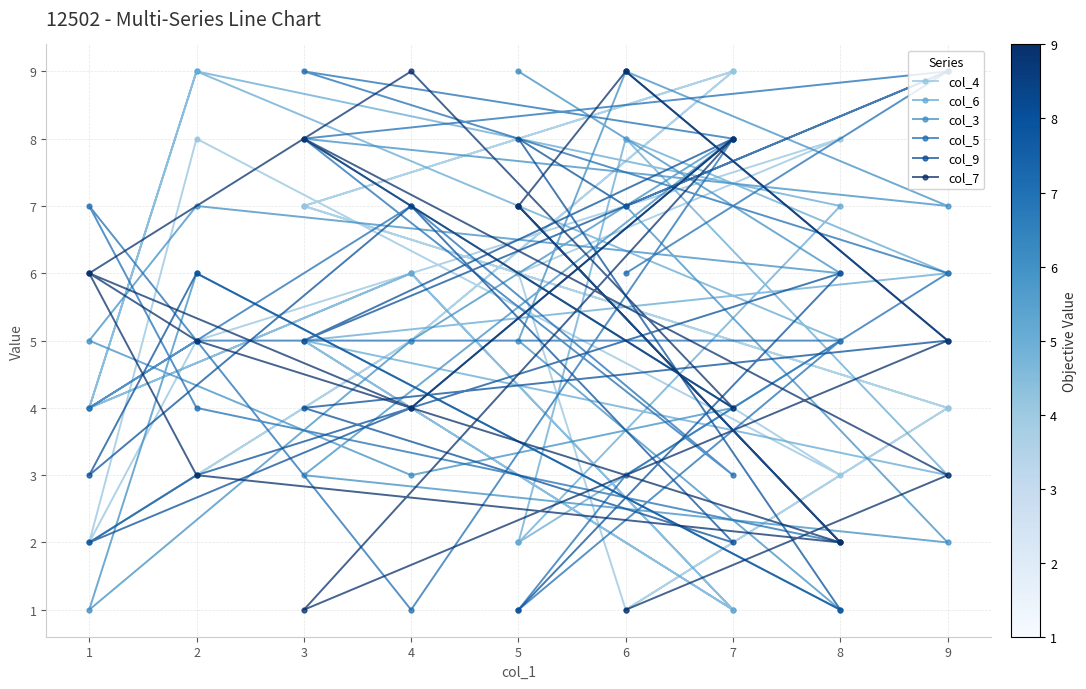

What is the difference between the maximum and minimum values in the col_7 series?

8